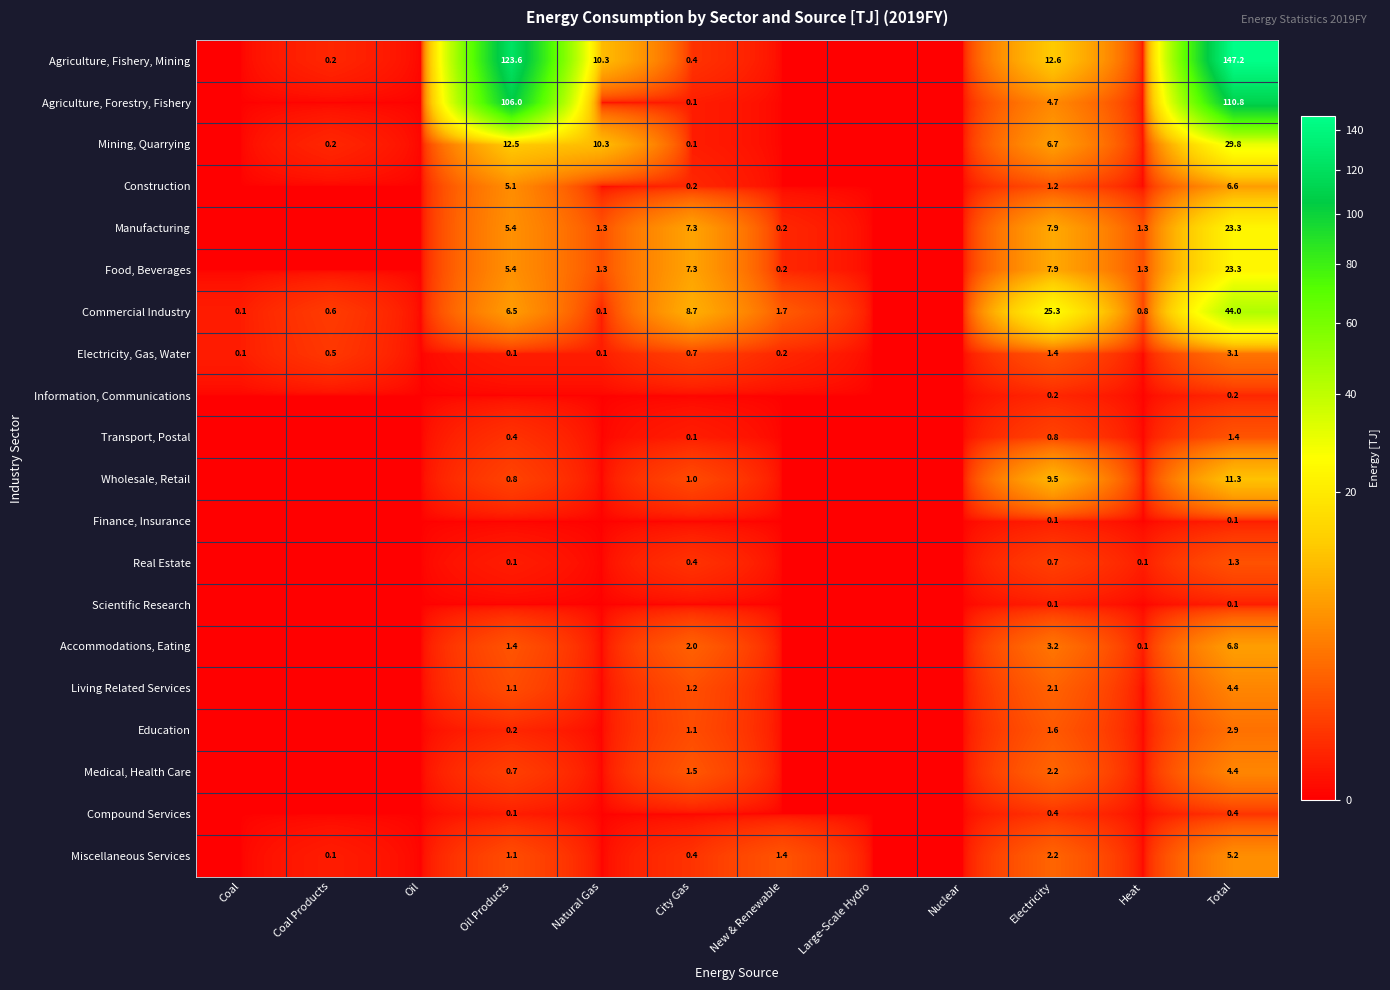

Is the value of Commercial Industry at Coal greater than the value of Agriculture, Fishery, Mining at City Gas?

No